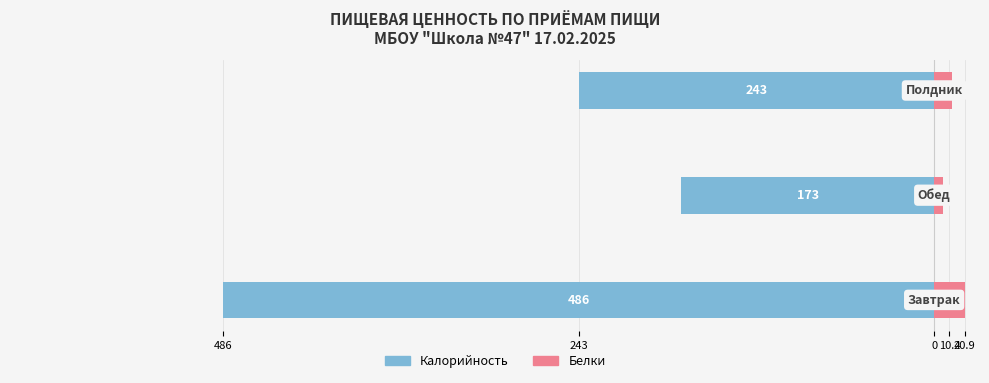

The Калорийность series shows -486.0 at 486. True or false?

True